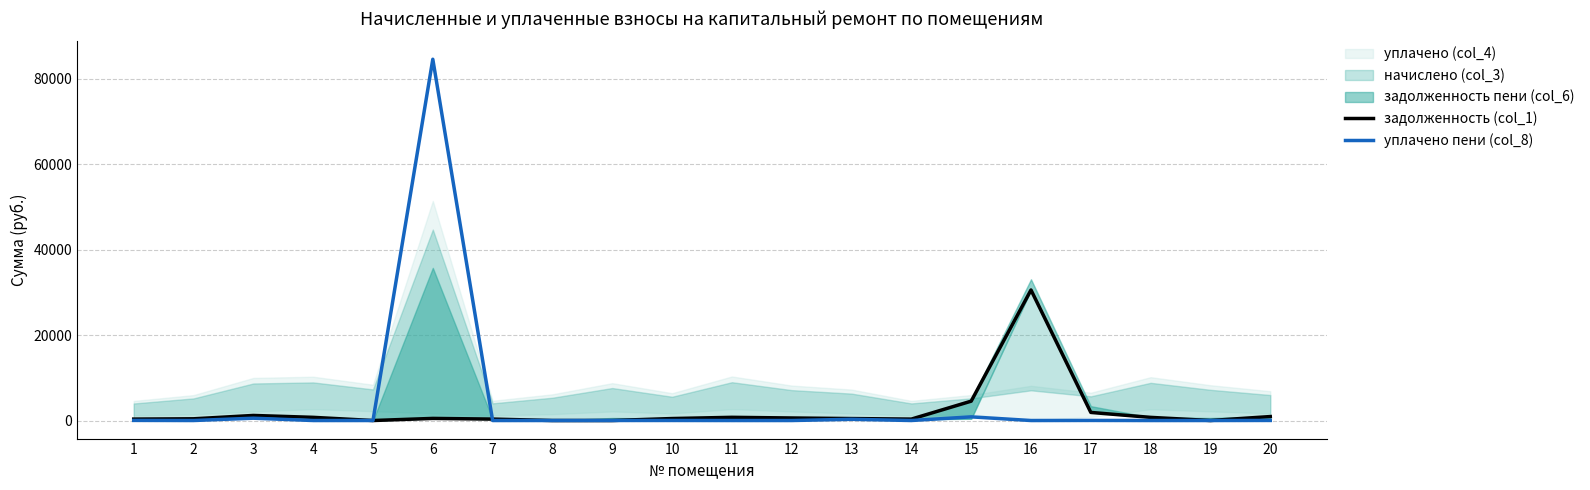

At how many categories does at least one series exceed 29687?

2